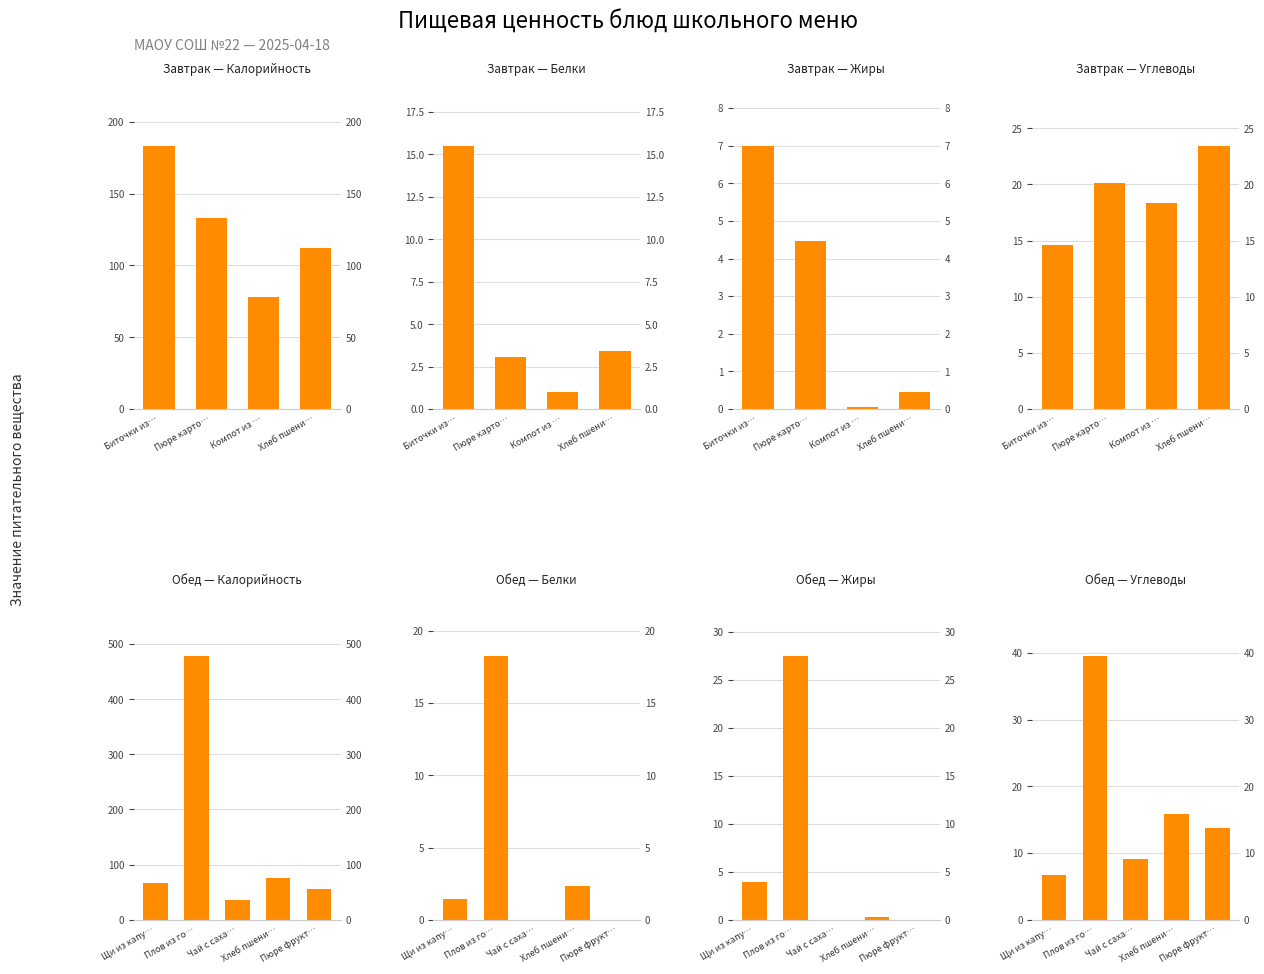

What are all the series names shown in the legend?

Калорийность, Белки, Жиры, Углеводы